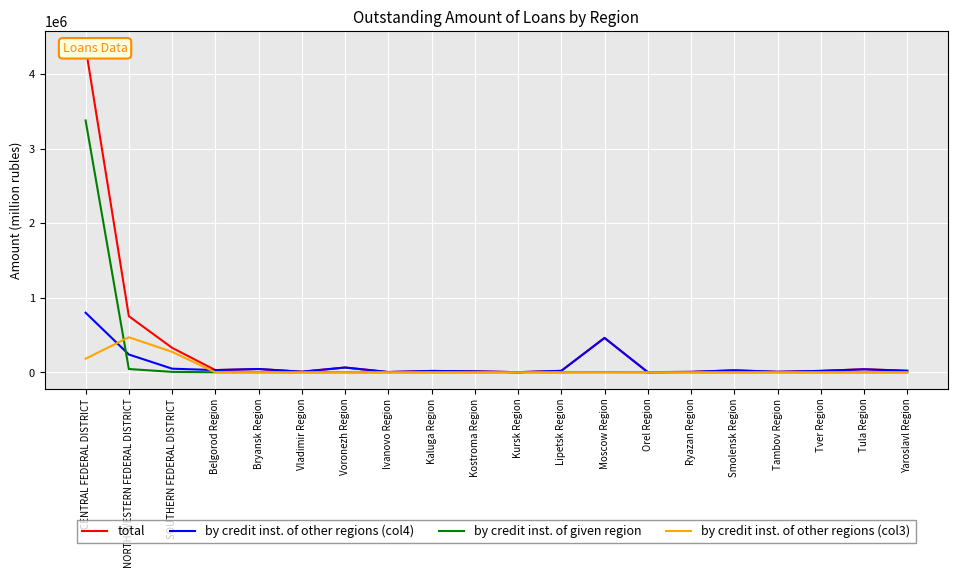

Is it true that total equals 26226 at Smolensk Region?

True